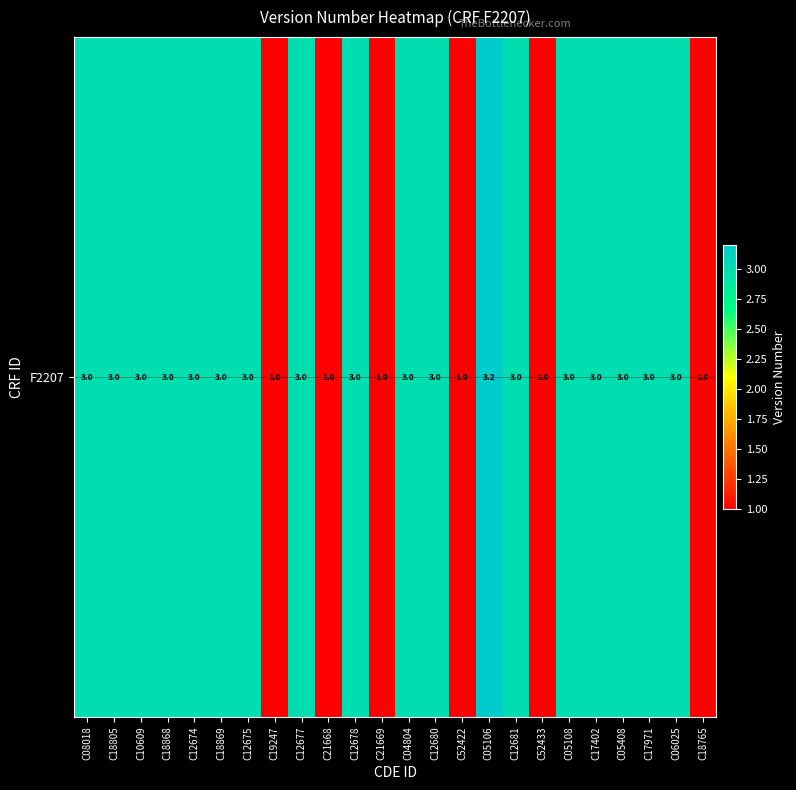

Is it true that the value at C04804 is 3.0?

True